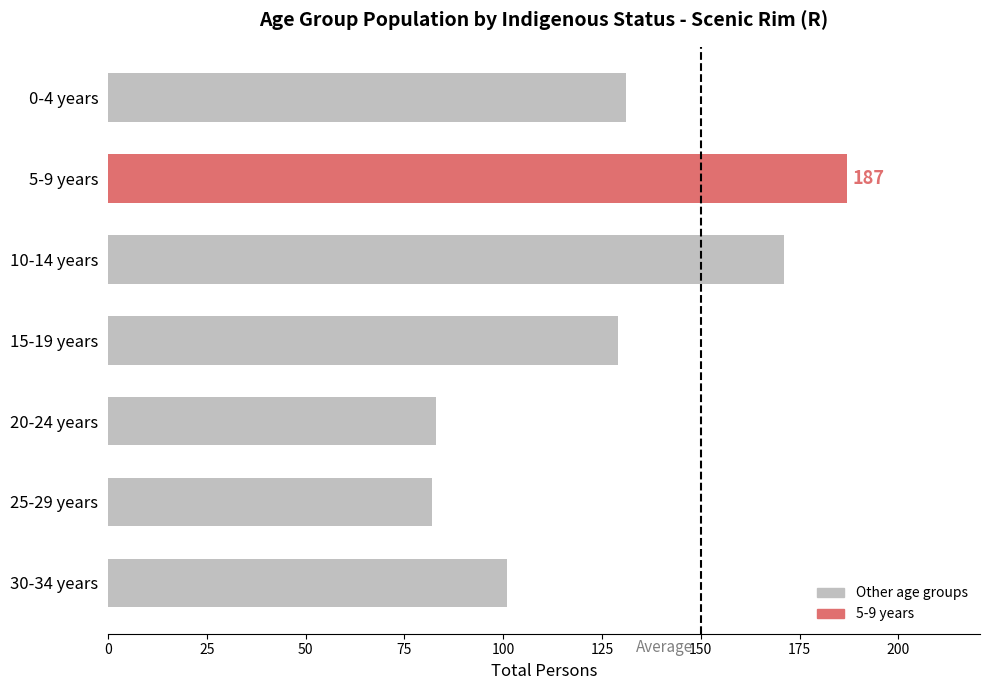

What is the ratio of the value at 5-9 years to the value at 20-24 years?

2.3